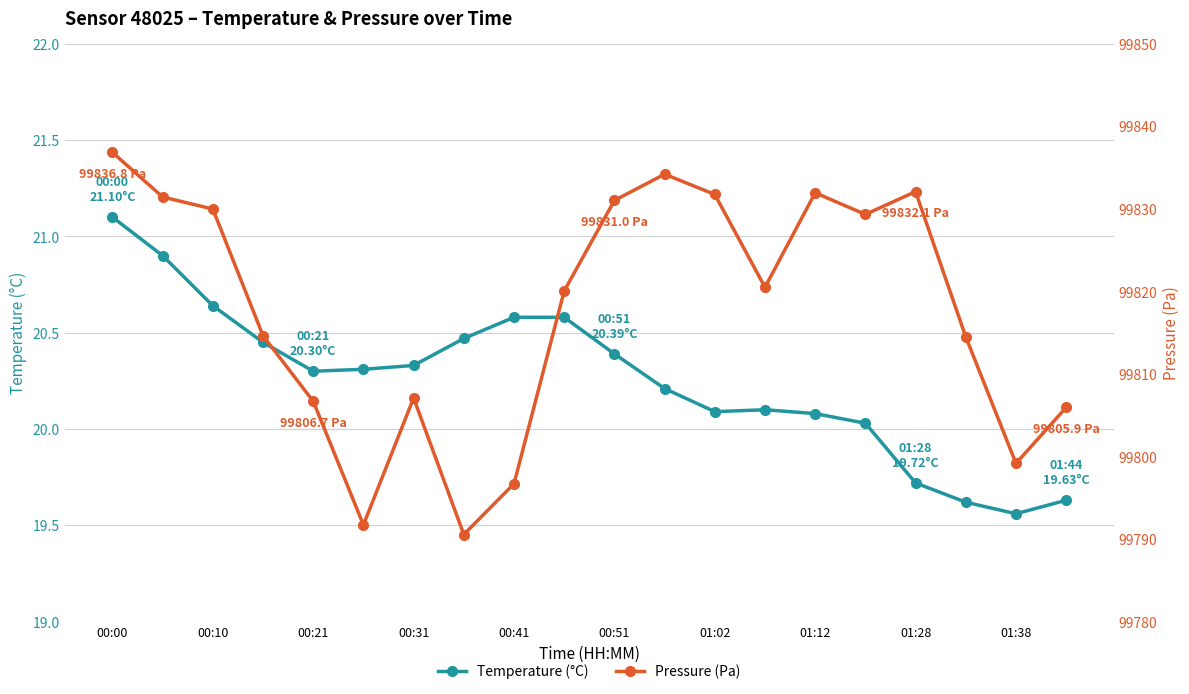

Is it true that pressure_kPa equals 40951.7 at 01:38?

False